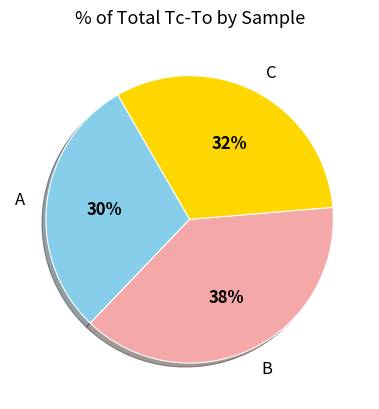

What percentage is the A slice, to the nearest percent?

30%